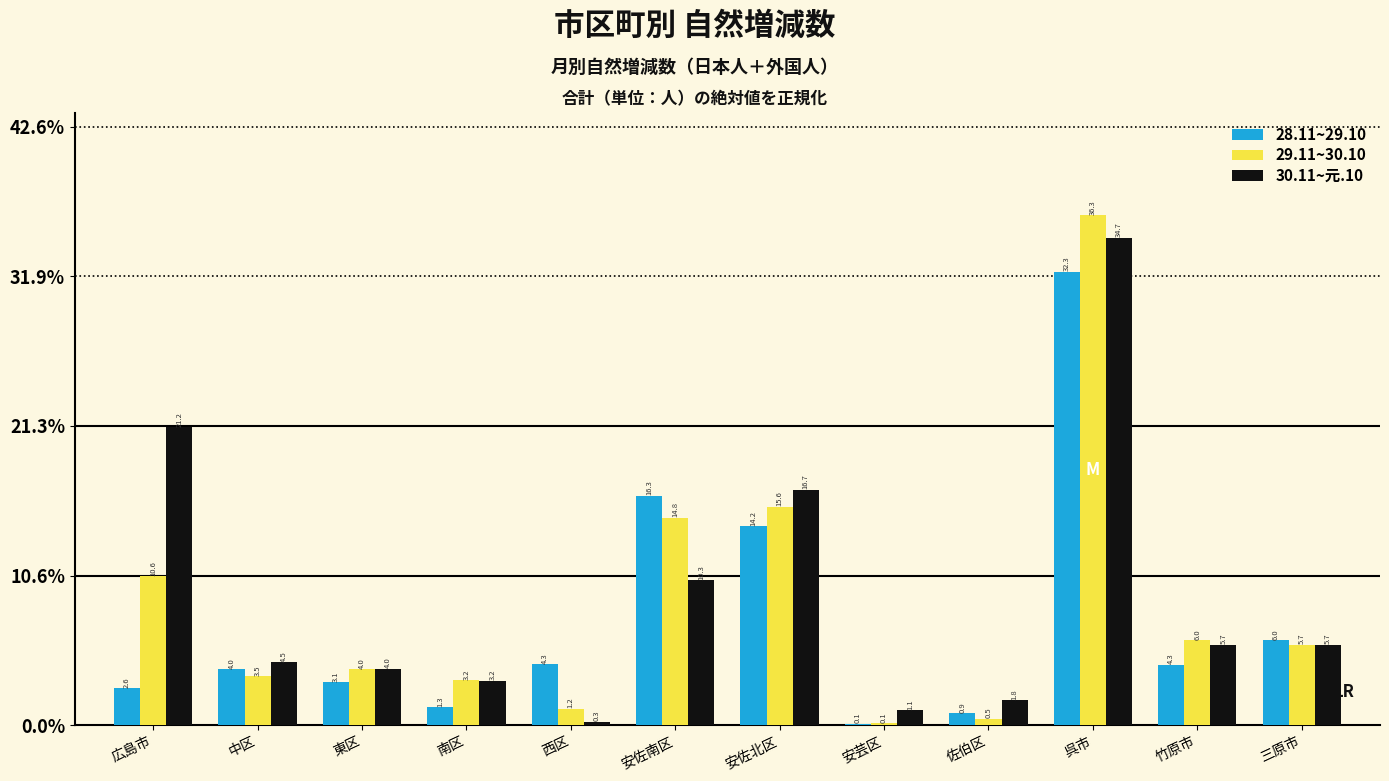

Reading left to right, list all the values displayed in this chart.

28.11~29.10: 広島市=2.6	中区=4.0	東区=3.1	南区=1.3	西区=4.3	安佐南区=16.3	安佐北区=14.2	安芸区=0.1	佐伯区=0.9	呉市=32.3	竹原市=4.3	三原市=6.0
29.11~30.10: 広島市=10.6	中区=3.5	東区=4.0	南区=3.2	西区=1.2	安佐南区=14.8	安佐北区=15.6	安芸区=0.1	佐伯区=0.5	呉市=36.3	竹原市=6.0	三原市=5.7
30.11~元.10: 広島市=21.2	中区=4.5	東区=4.0	南区=3.2	西区=0.3	安佐南区=10.3	安佐北区=16.7	安芸区=1.1	佐伯区=1.8	呉市=34.7	竹原市=5.7	三原市=5.7